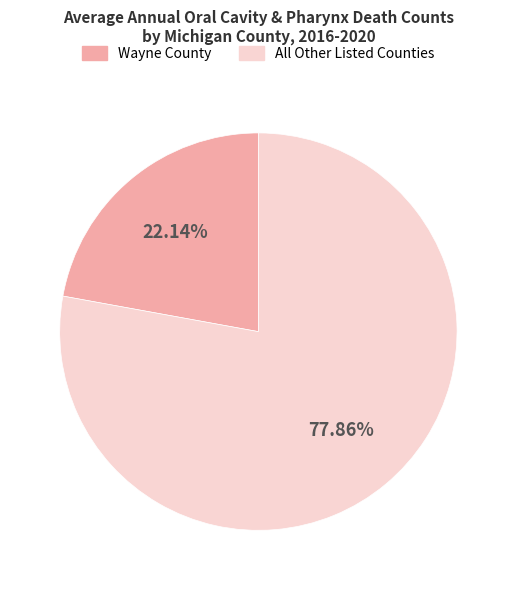

Does any single category account for the majority?

Yes